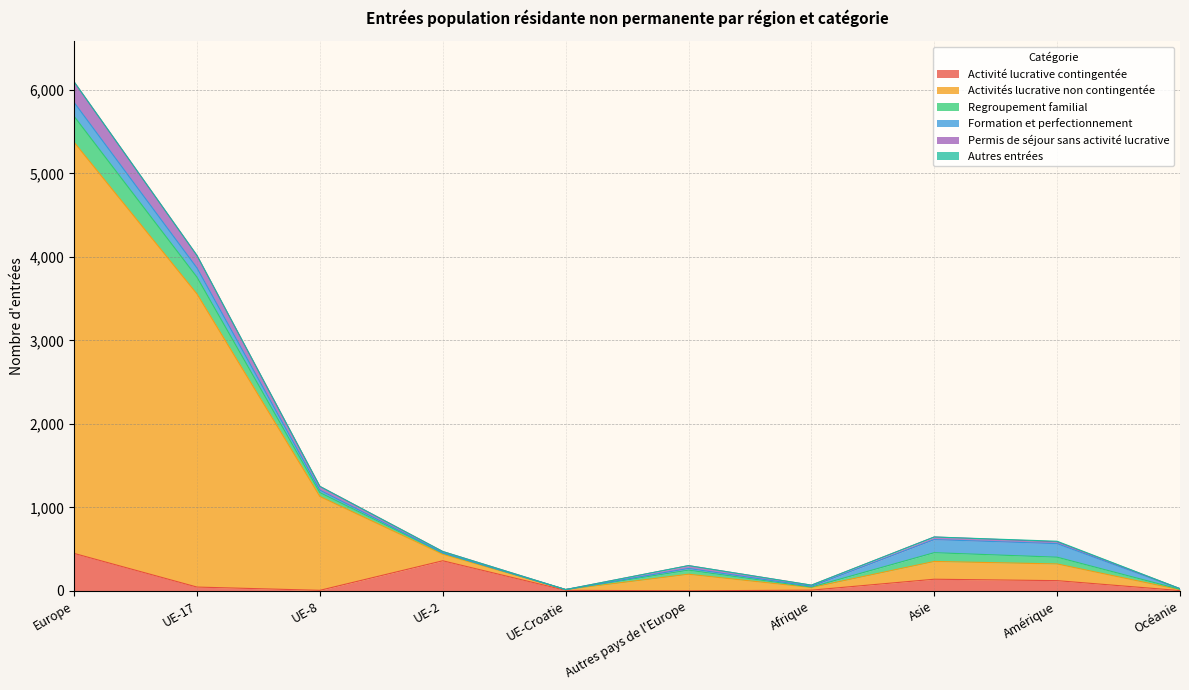

Where is the first local maximum for Activité lucrative contingentée?

UE-2